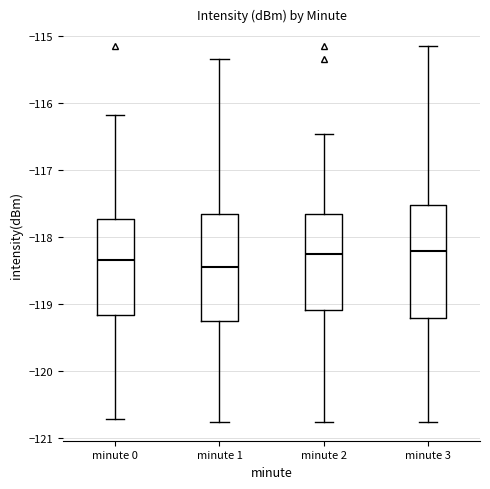

Reading left to right, transcribe this box plot: for each box, give where its median line is, the range the box spans, and where its two whiskers end, as read against the y-axis. The values are not printed on the chart, so give them approximately, as read against the axis.

minute 0: median -118.4, box -119.2 to -117.7, whiskers -120.7 to -116.2
minute 1: median -118.5, box -119.2 to -117.7, whiskers -120.8 to -115.4
minute 2: median -118.3, box -119.1 to -117.7, whiskers -120.8 to -116.5
minute 3: median -118.2, box -119.2 to -117.5, whiskers -120.8 to -115.2